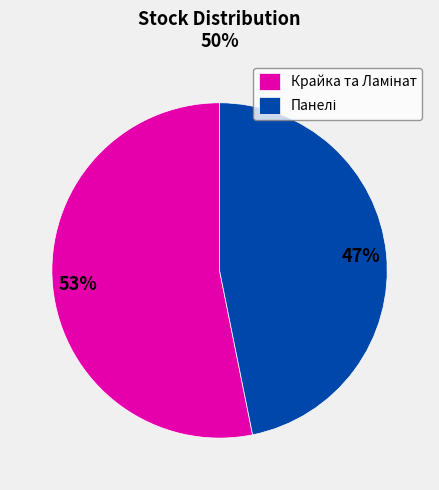

To the nearest percent, what is the difference between the largest and smallest slice percentages?

6%